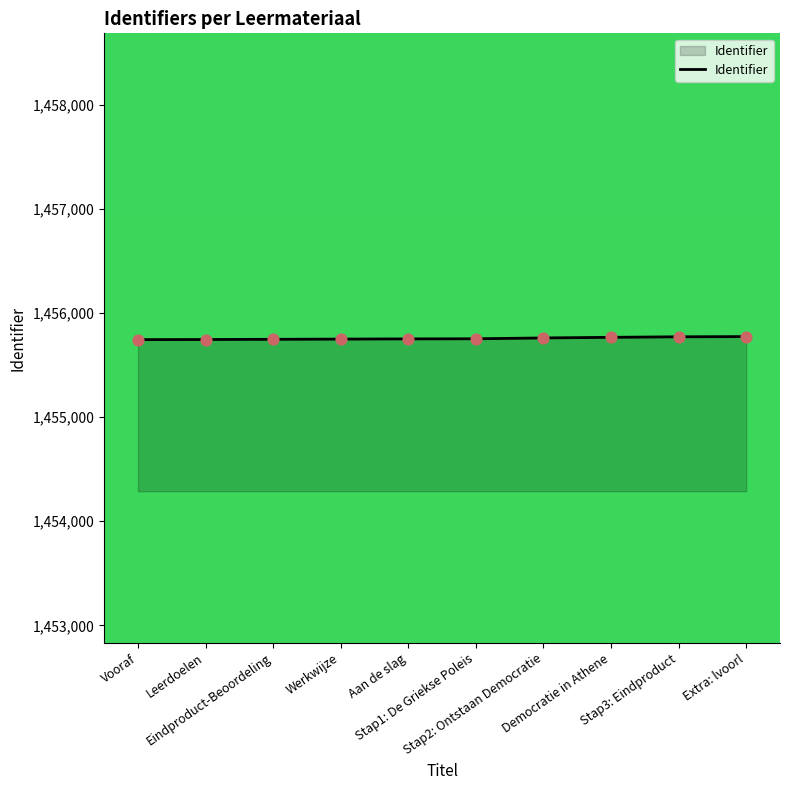

What is the change in value from Leerdoelen to Stap3: Eindproduct?

+26